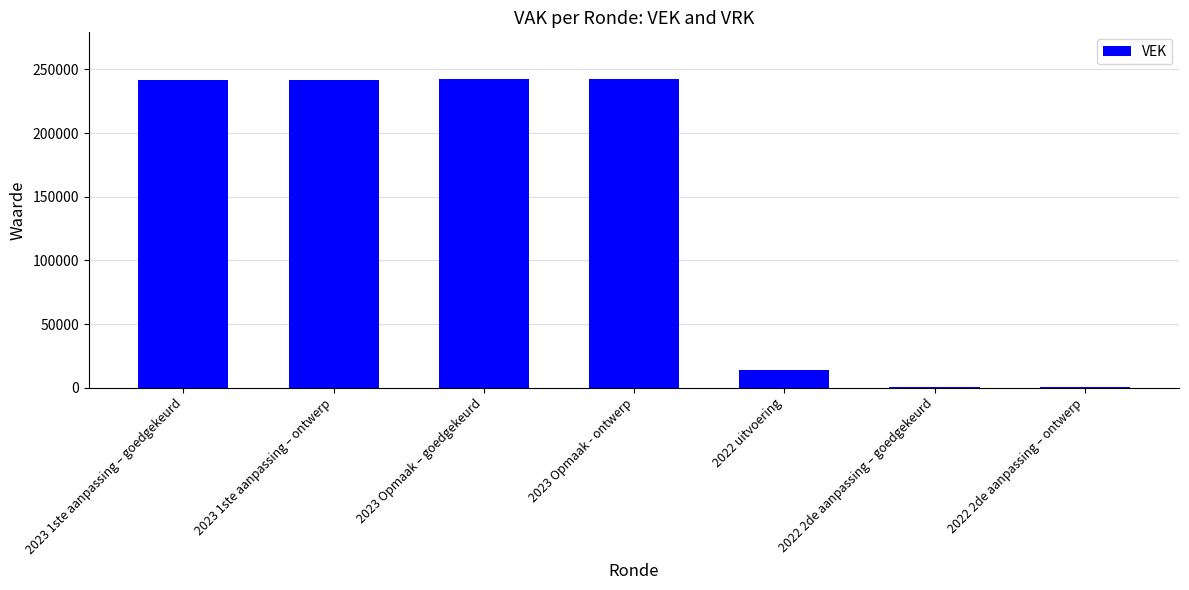

Are the bars horizontal?

No